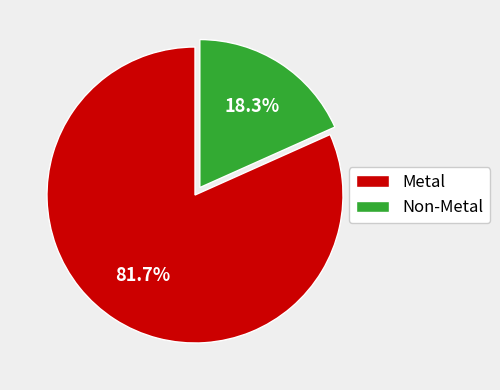

Combined, what portion of the pie is Metal and Non-Metal?

100.0%